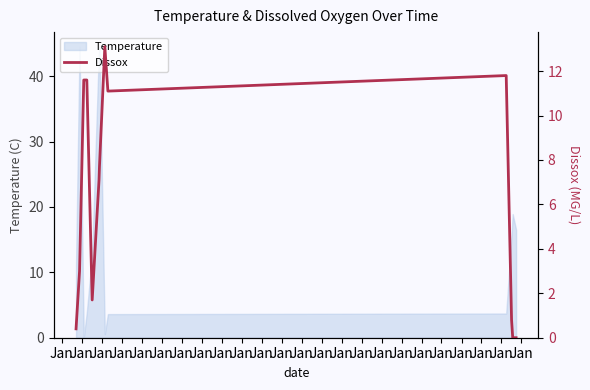

What is the value of the 9th point from the left?

0.4